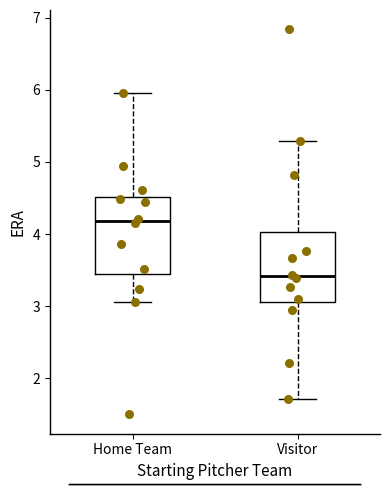

Reading left to right, transcribe this box plot: for each box, give where its median line is, the range the box spans, and where its two whiskers end, as read against the y-axis. The values are not printed on the chart, so give them approximately, as read against the axis.

Home Team: median 4.2, box 3.5 to 4.5, whiskers 3.1 to 6.0
Visitor: median 3.4, box 3.1 to 4.0, whiskers 1.7 to 5.3